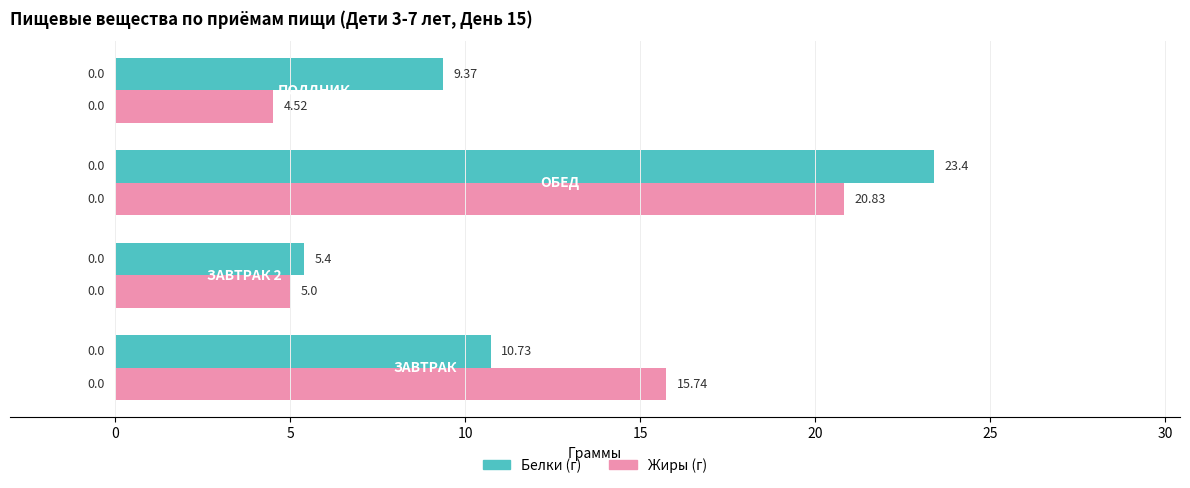

List the series in order of their overall mean, lowest first.

Жиры (г), Белки (г)